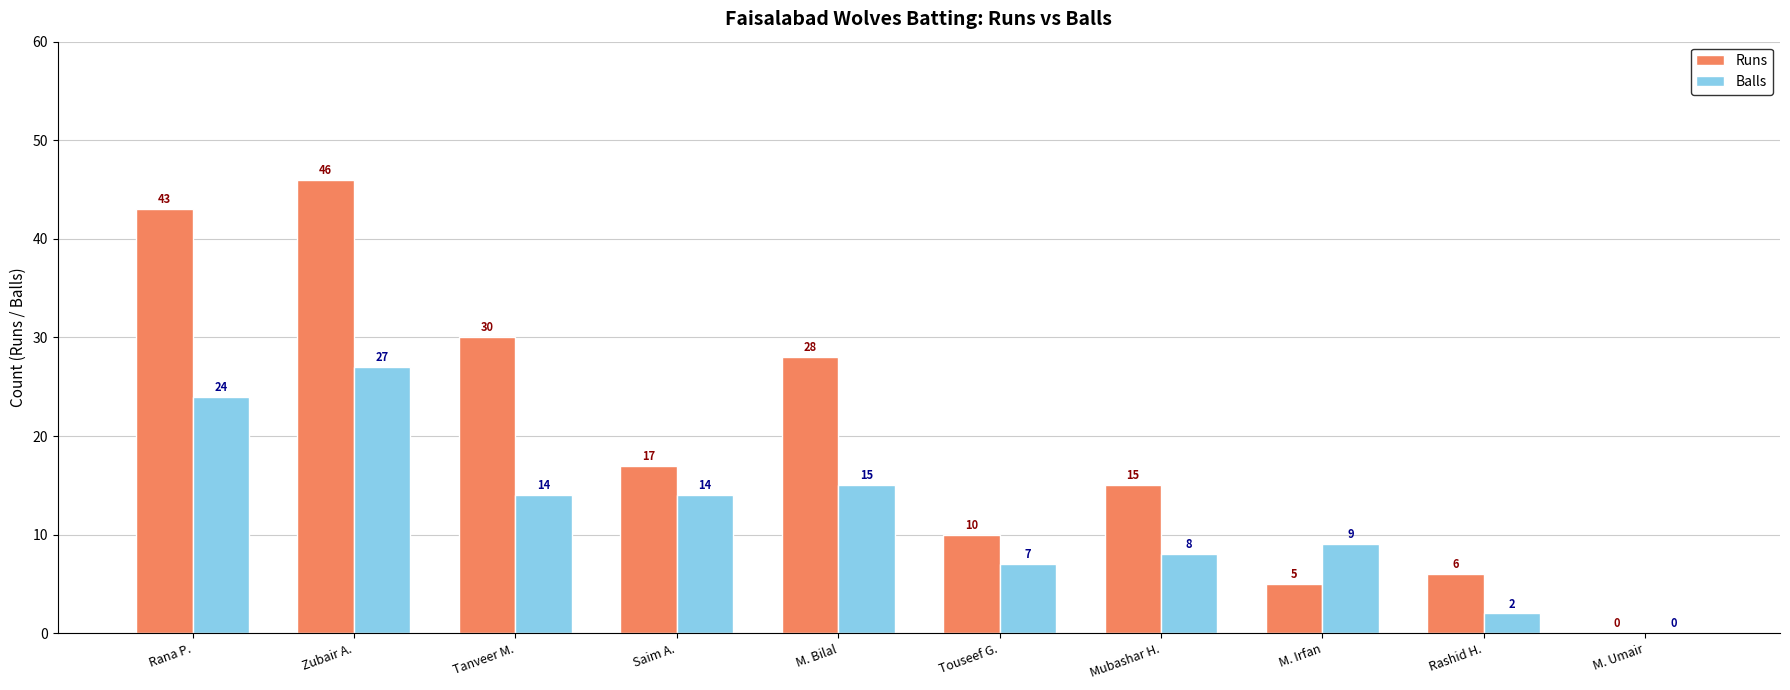

Which series has the largest range (max minus min)?

Runs